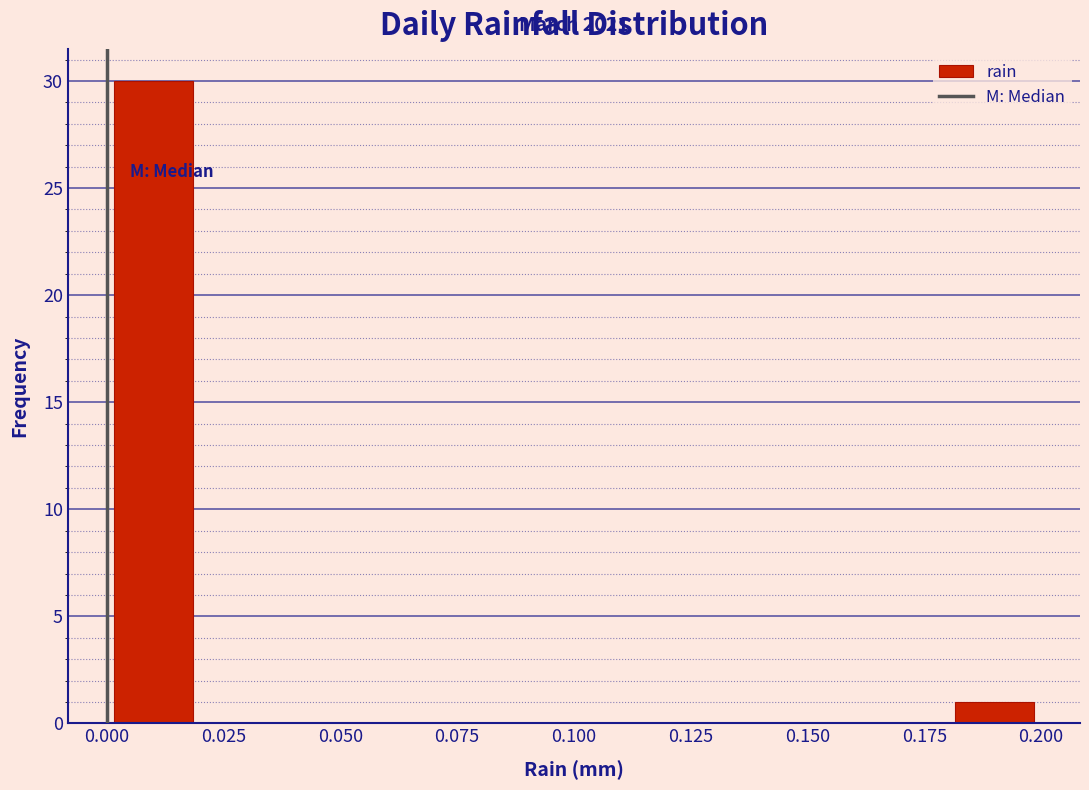

Which range on the x-axis has the tallest bar?

0.00 to 0.02